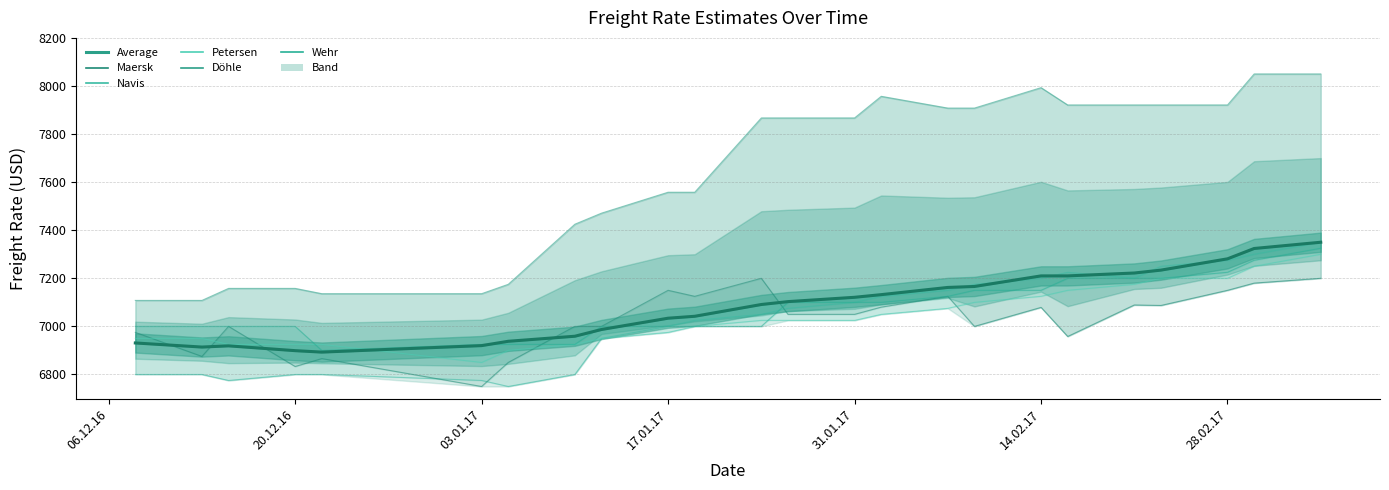

Is the value of Navis at 11 greater than the value of Petersen at 17?

No